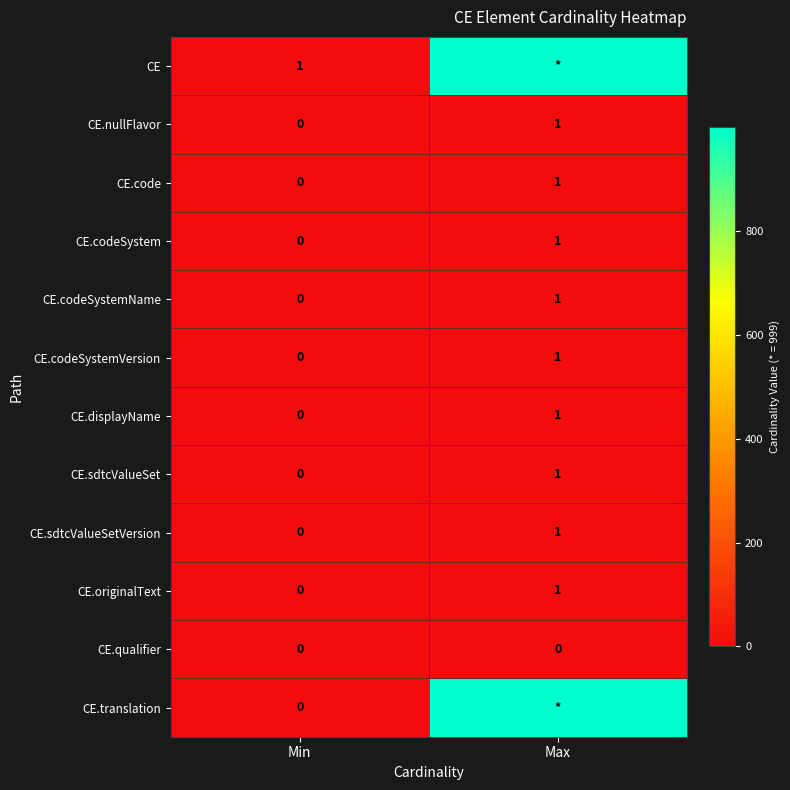

The value of CE.nullFlavor at Min is 1. True or false?

False